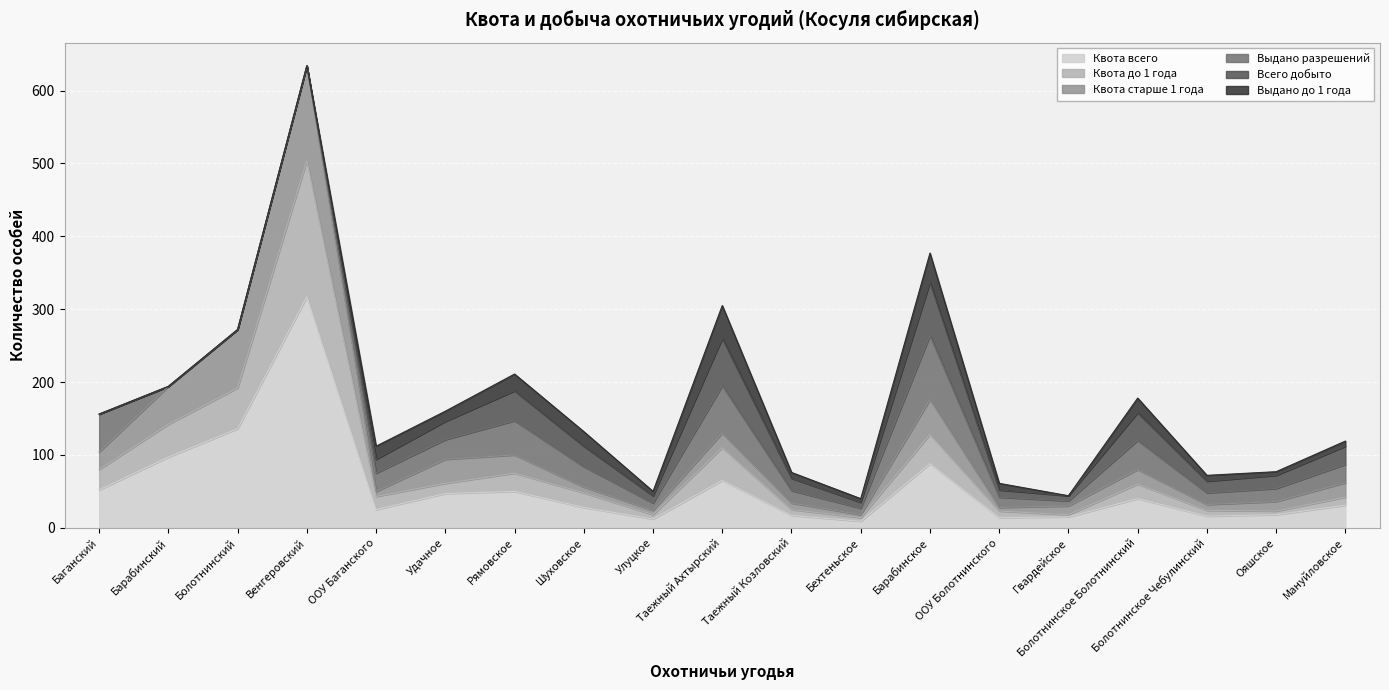

The value of Выдано до 1 года at ООУ Баганского is 6. True or false?

False